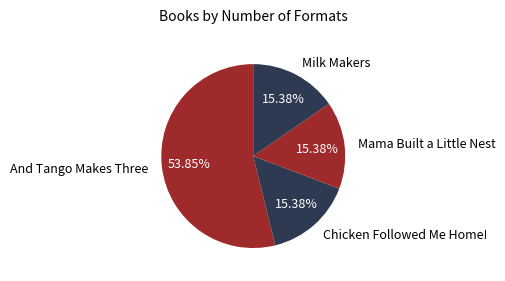

Which slice is the largest?

And Tango Makes Three